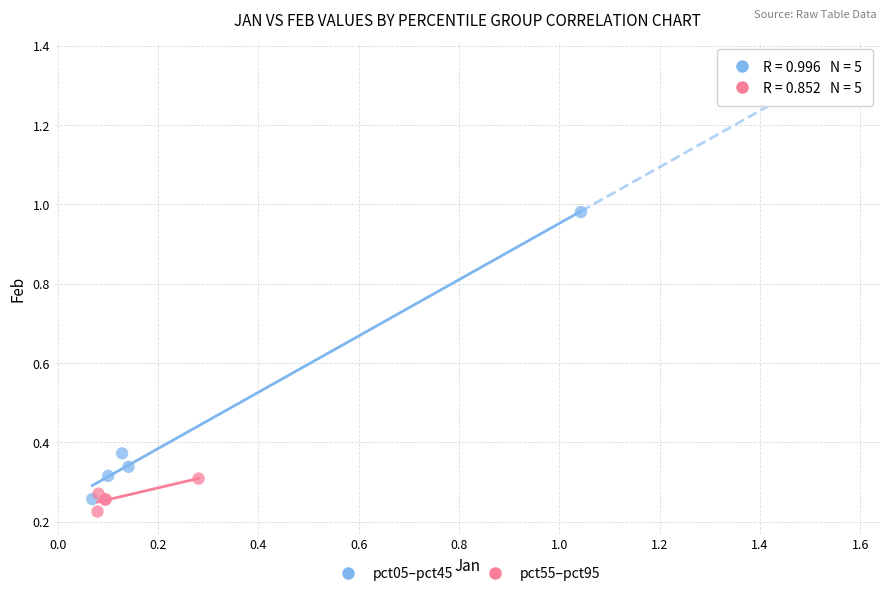

Which series contains the highest Y value?

pct05–pct45